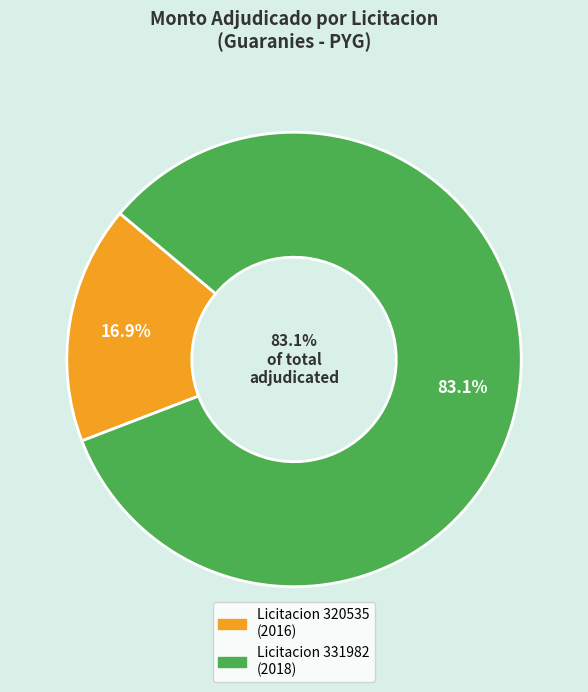

Rank the categories by value from lowest to highest.

320535-espana-informatica-sa-1, 331982-espana-informatica-sa-1